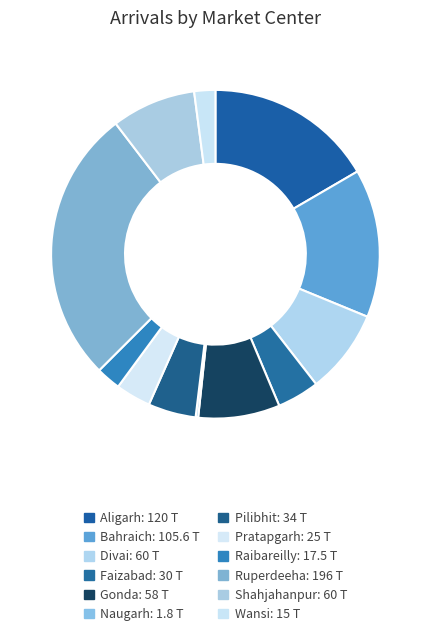

Rank the categories by value from highest to lowest.

Ruperdeeha, Aligarh, Bahraich, Divai, Shahjahanpur, Gonda, Pilibhit, Faizabad, Pratapgarh, Raibareilly, Wansi, Naugarh